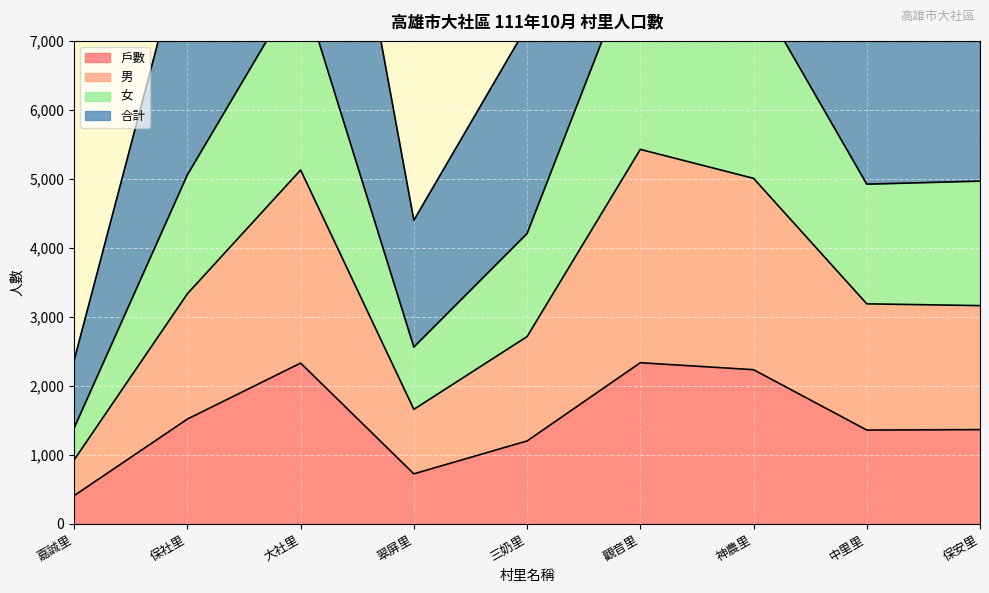

What is the greatest value displayed?

14514